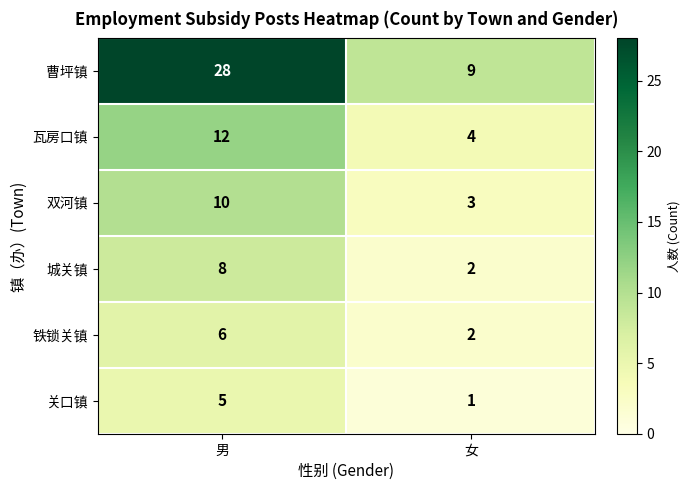

What is the sum of the 城关镇 values at 男 and 女?

10